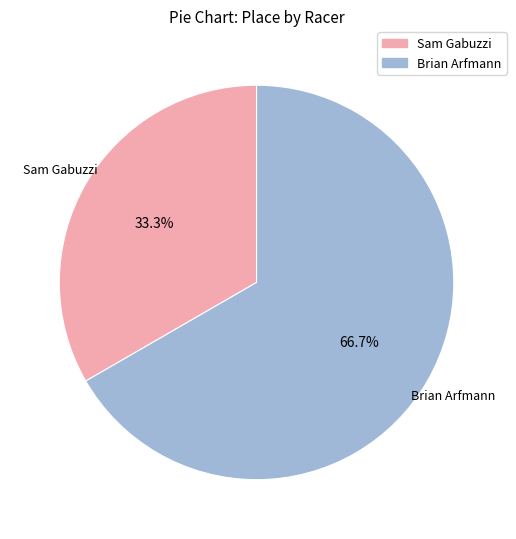

To the nearest percent, what is the difference between the largest and smallest slice percentages?

33%